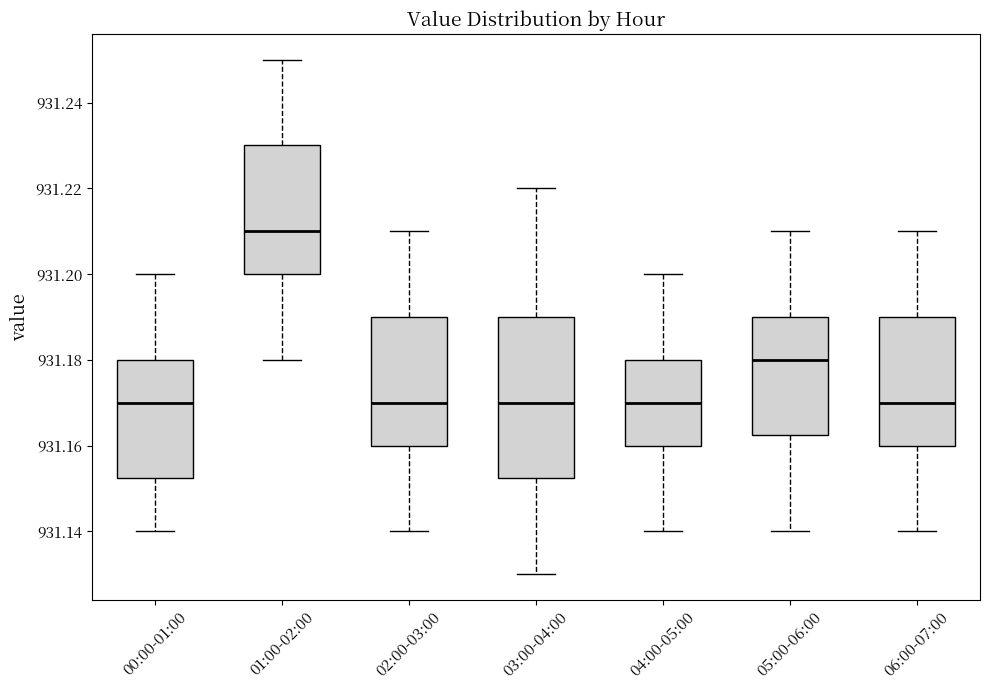

Reading left to right, read every box against the y-axis: the position of its median line, the range the box covers, and the ends of its whiskers. The values are not printed on the chart, so give them approximately, as read against the axis.

00:00-01:00: median 931.170, box 931.152 to 931.180, whiskers 931.140 to 931.200
01:00-02:00: median 931.210, box 931.200 to 931.230, whiskers 931.180 to 931.250
02:00-03:00: median 931.170, box 931.160 to 931.190, whiskers 931.140 to 931.210
03:00-04:00: median 931.170, box 931.152 to 931.190, whiskers 931.130 to 931.220
04:00-05:00: median 931.170, box 931.160 to 931.180, whiskers 931.140 to 931.200
05:00-06:00: median 931.180, box 931.162 to 931.190, whiskers 931.140 to 931.210
06:00-07:00: median 931.170, box 931.160 to 931.190, whiskers 931.140 to 931.210